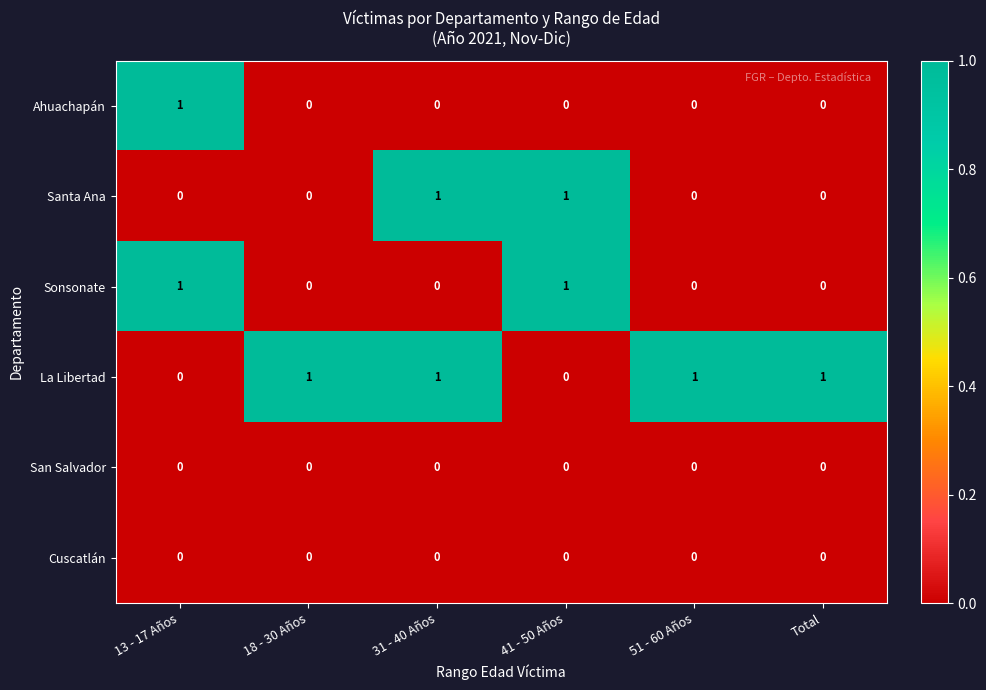

What is the sum of all La Libertad values?

4